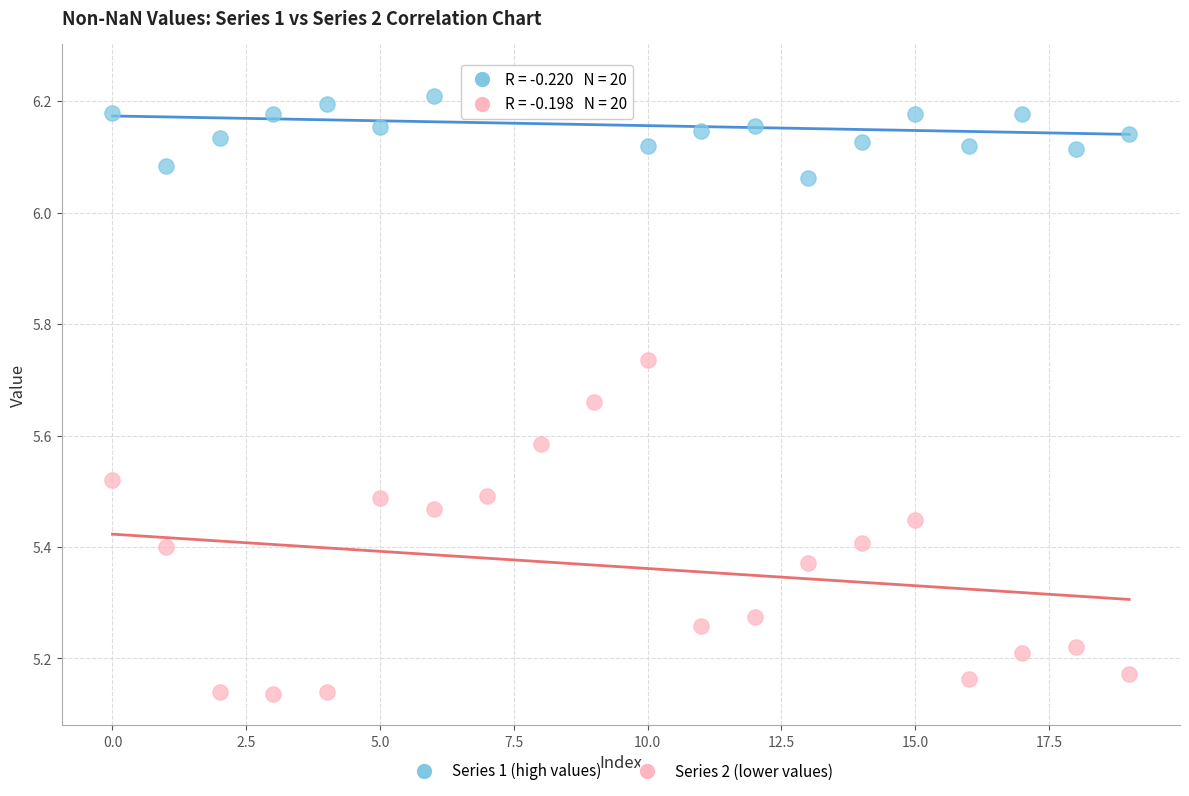

Which series contains the lowest Y value?

Series 2 (lower values)